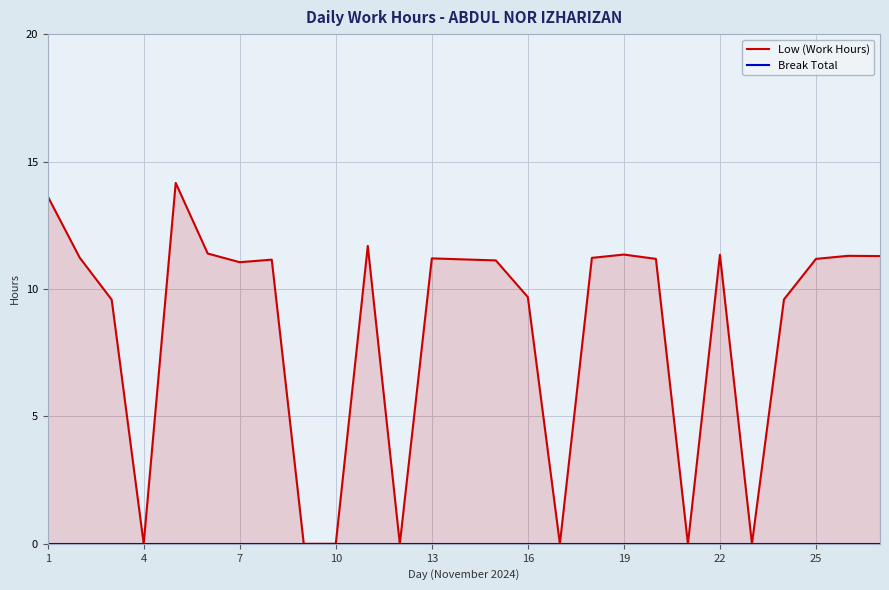

How many distinct data groups are displayed?

2